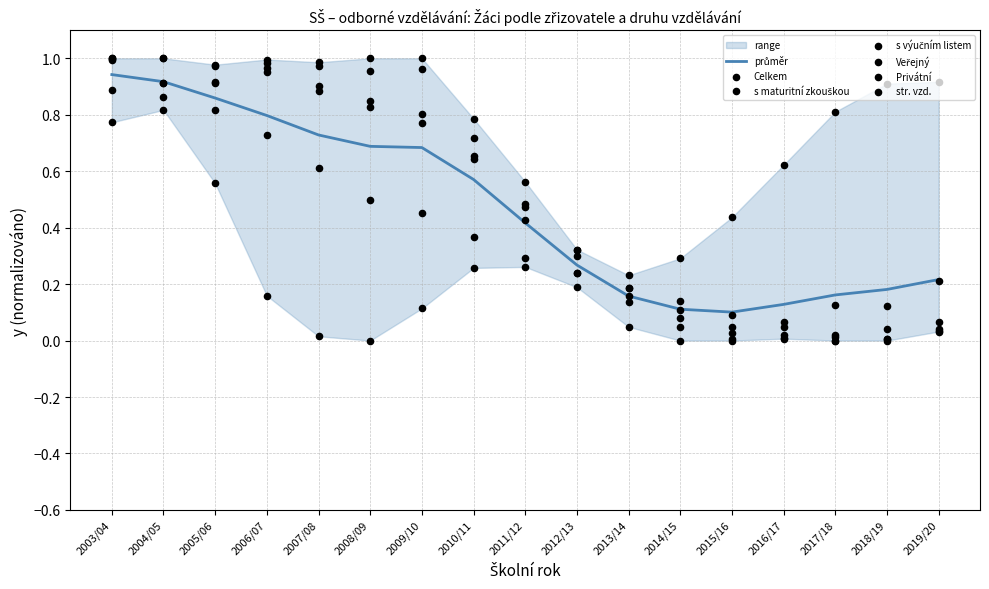

What are all the series names shown in the legend?

Celkem, str. vzd., s výučním listem, s maturitní zkouškou, Veřejný, Privátní